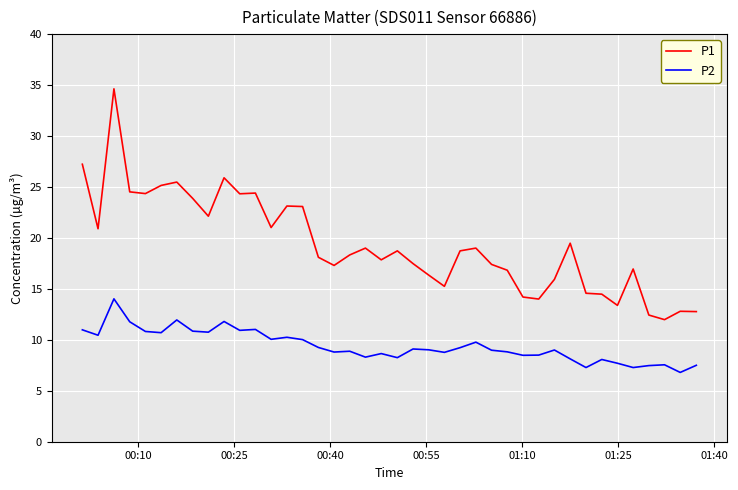

Which series has the largest range (max minus min)?

P1